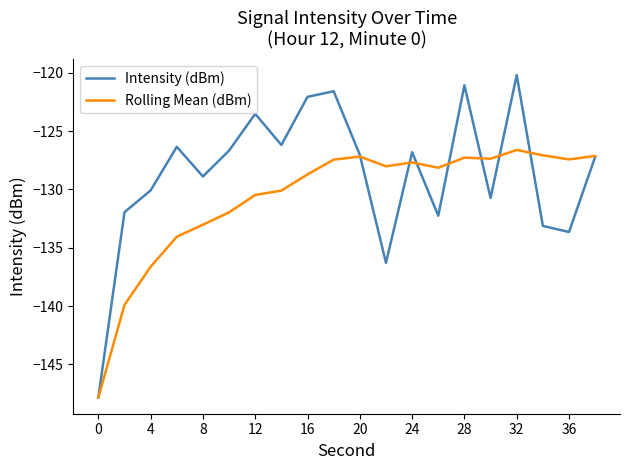

Which series has the widest spread of values?

Intensity (dBm)